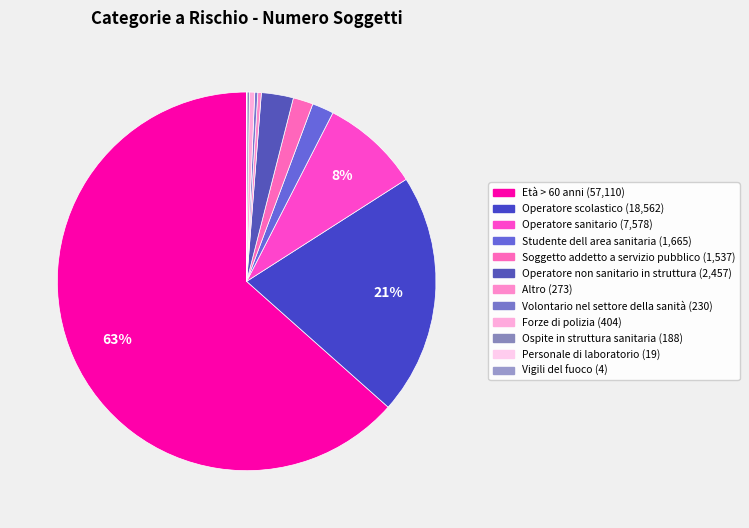

Which slice is the smallest?

Vigili del fuoco